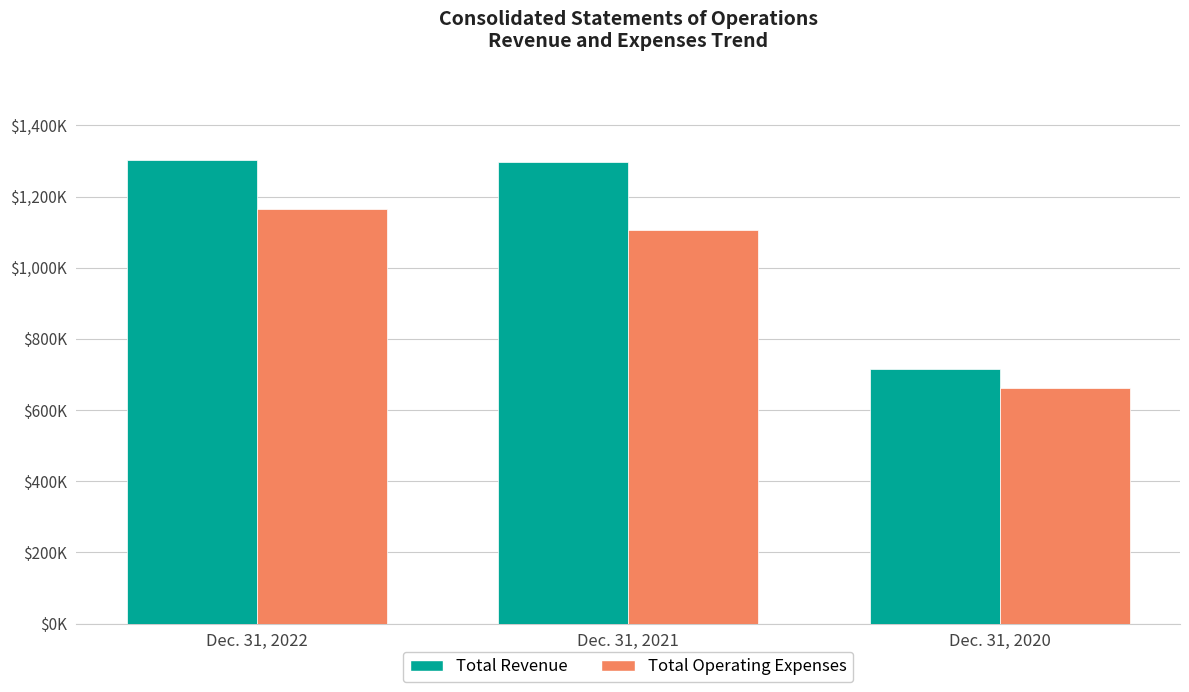

At which category is the sum across all series the highest?

Dec. 31, 2022